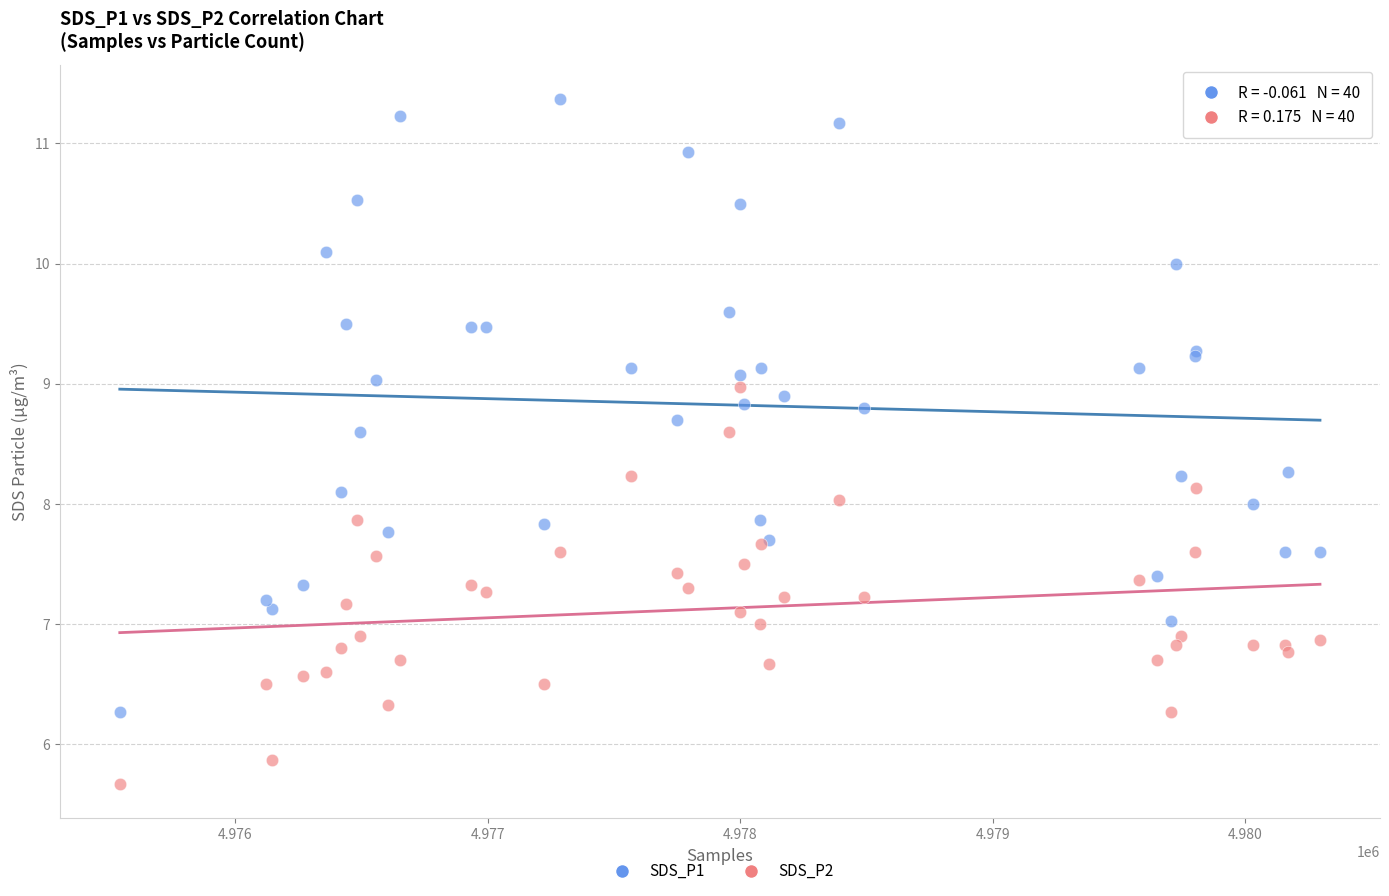

Which series reaches the minimum Y coordinate?

SDS_P2